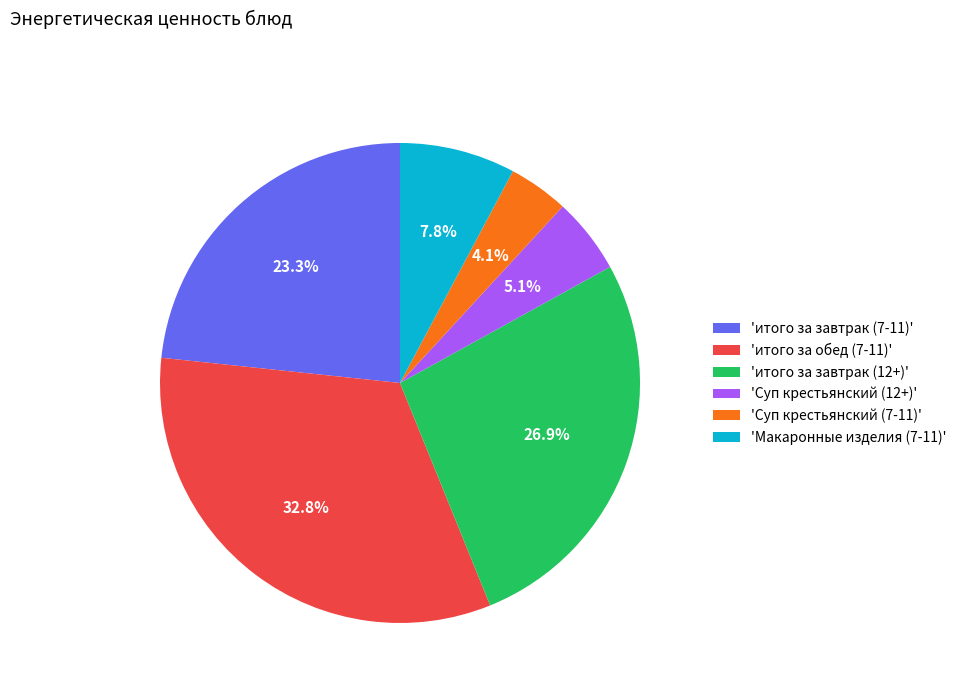

To the nearest percent, what is the average slice percentage?

17%